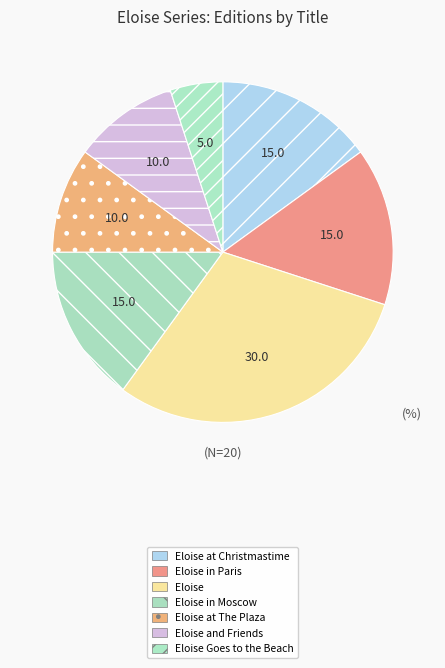

How many segments does this pie chart have?

7